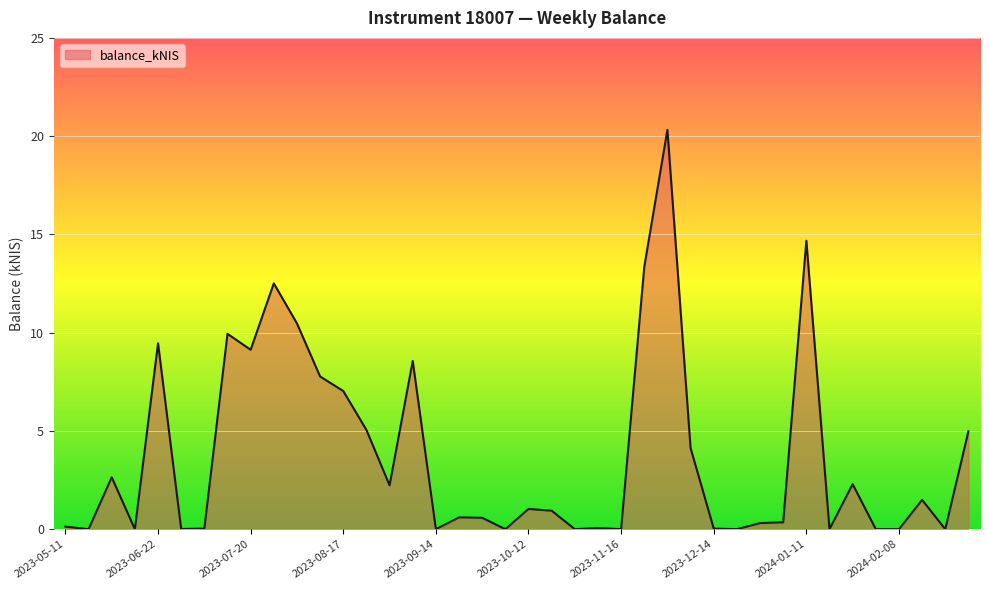

What is the maximum value shown in the chart?

20.3